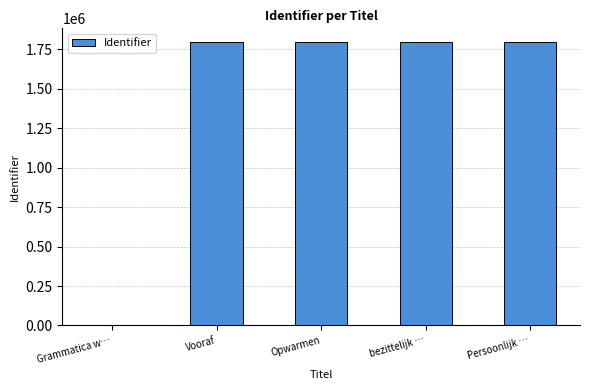

How many distinct data groups are displayed?

1